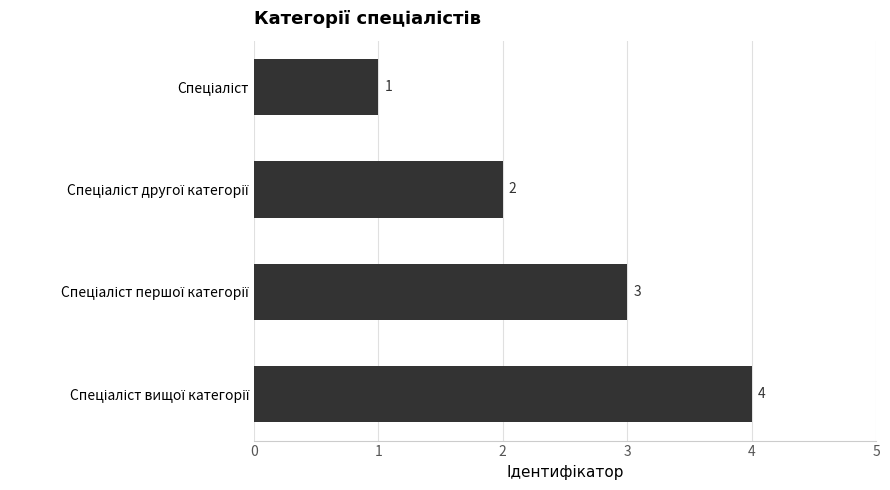

What is the sum of all values?

10